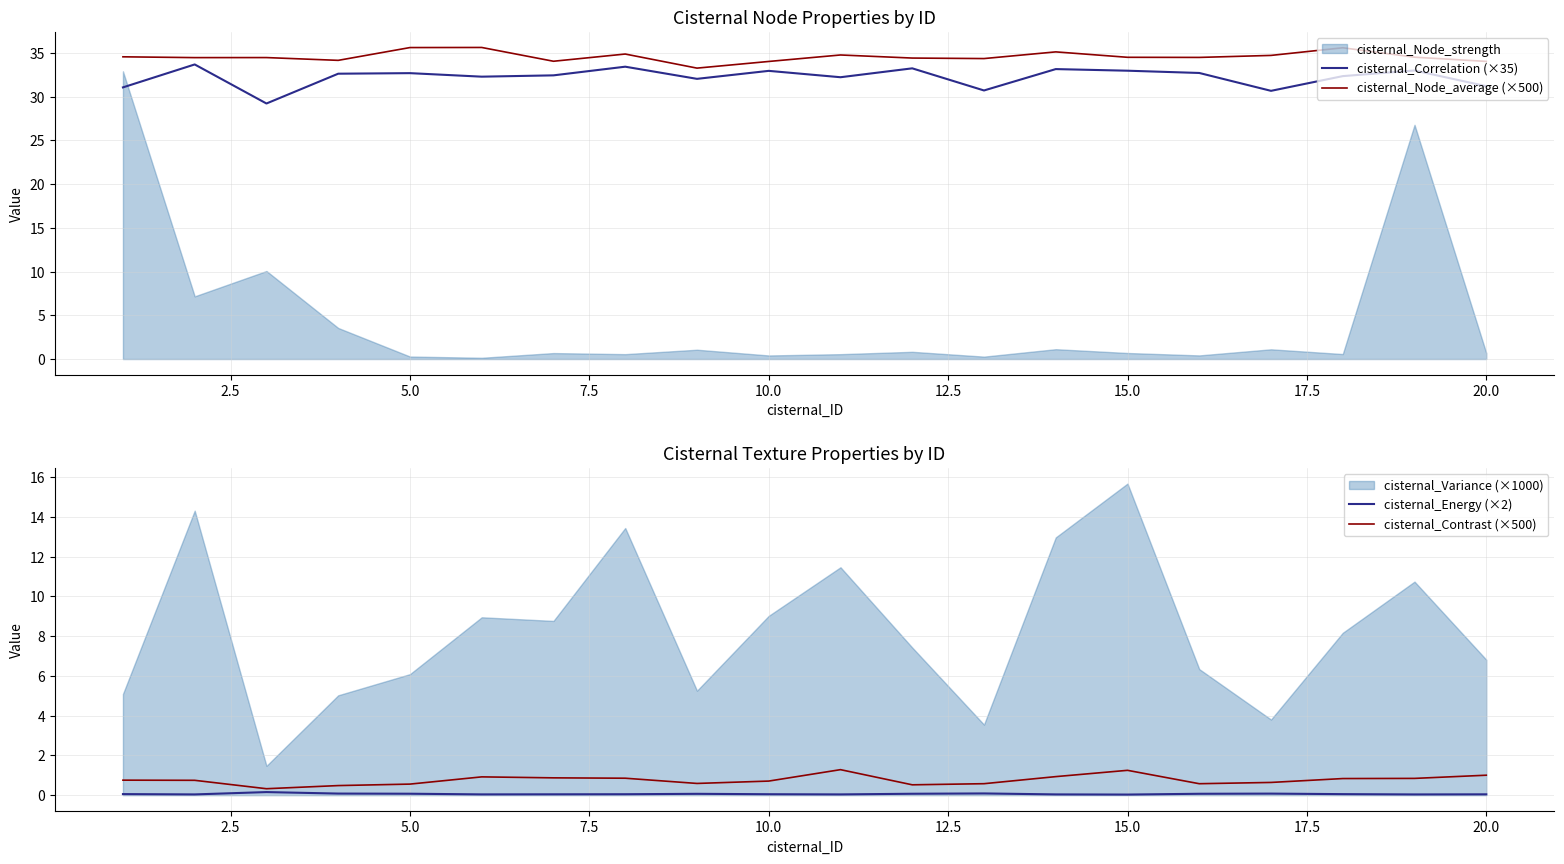

What is the lowest value of the cisternal_Correlation (×35) series?

29.2